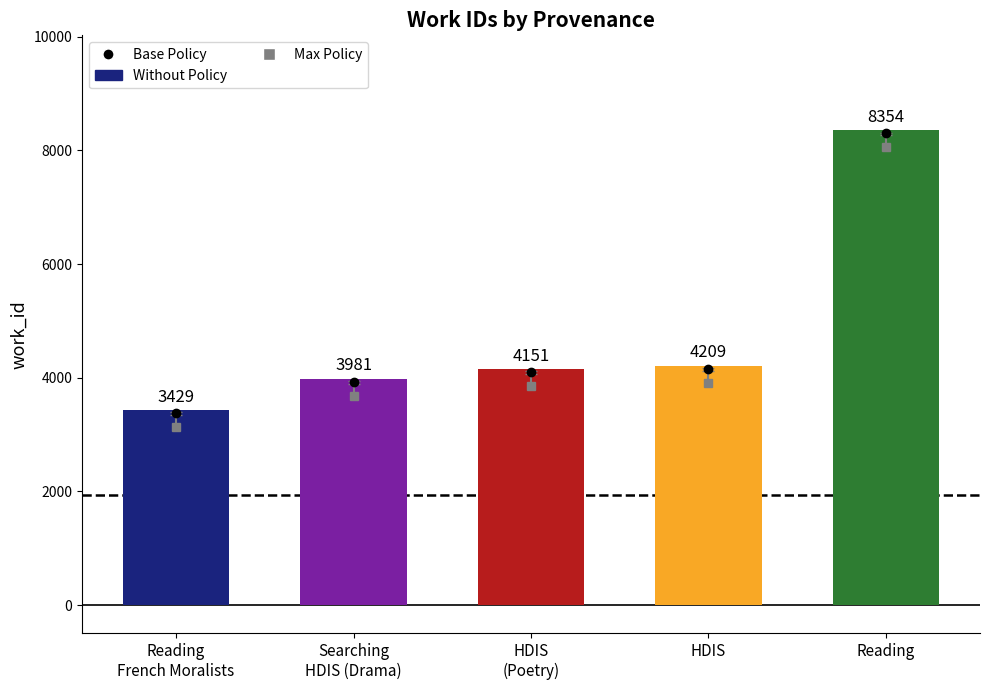

Does the chart contain stacked bars?

No